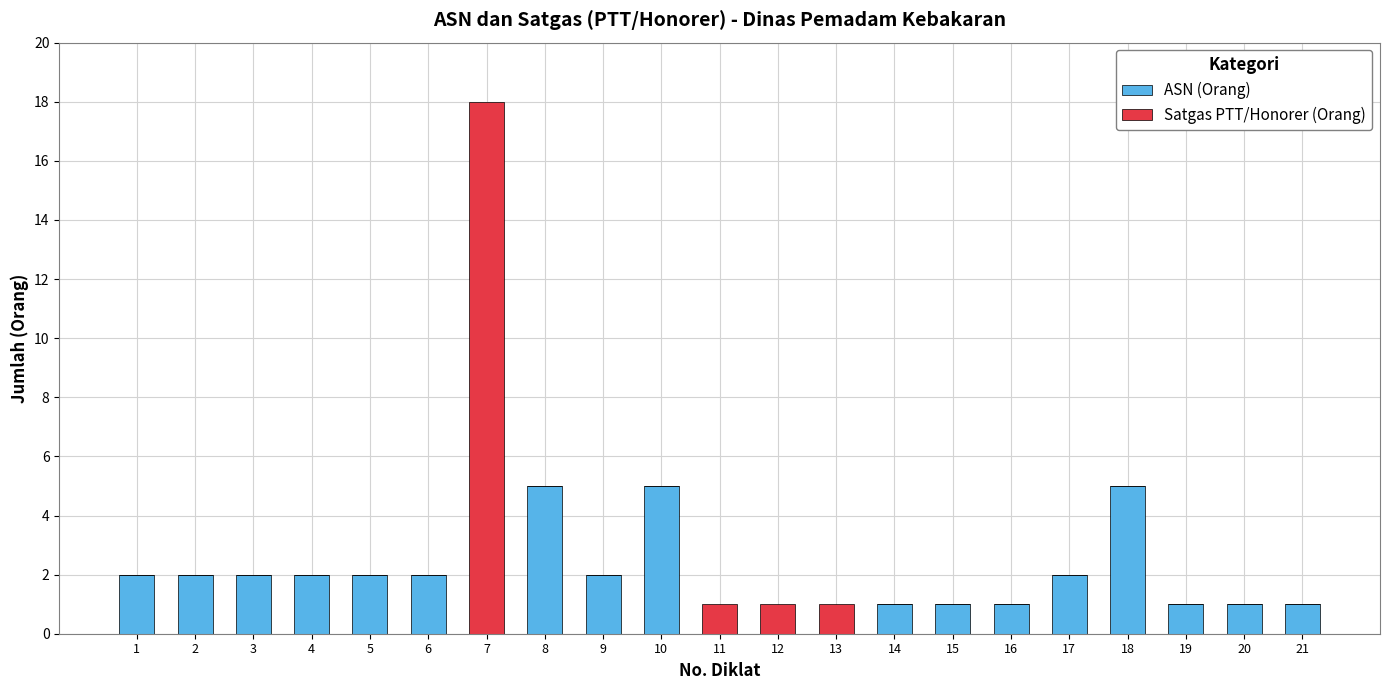

At which category is the sum across all series the highest?

7